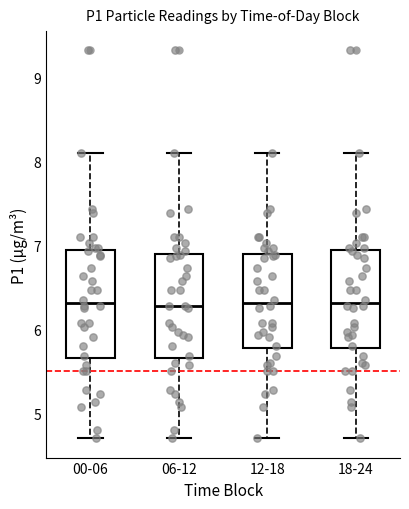

Reading left to right, read every box against the y-axis: the position of its median line, the range the box covers, and the ends of its whiskers. The values are not printed on the chart, so give them approximately, as read against the axis.

00-06: median 6.3, box 5.7 to 6.9, whiskers 4.7 to 8.1
06-12: median 6.3, box 5.7 to 6.9, whiskers 4.7 to 8.1
12-18: median 6.3, box 5.8 to 6.9, whiskers 4.7 to 8.1
18-24: median 6.3, box 5.8 to 6.9, whiskers 4.7 to 8.1